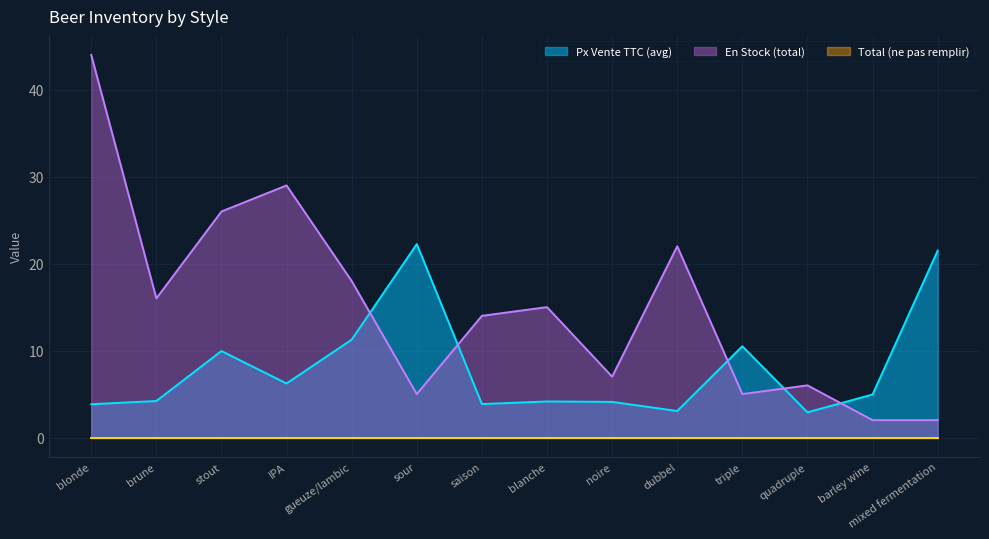

Which series has the largest range (max minus min)?

En Stock (total)